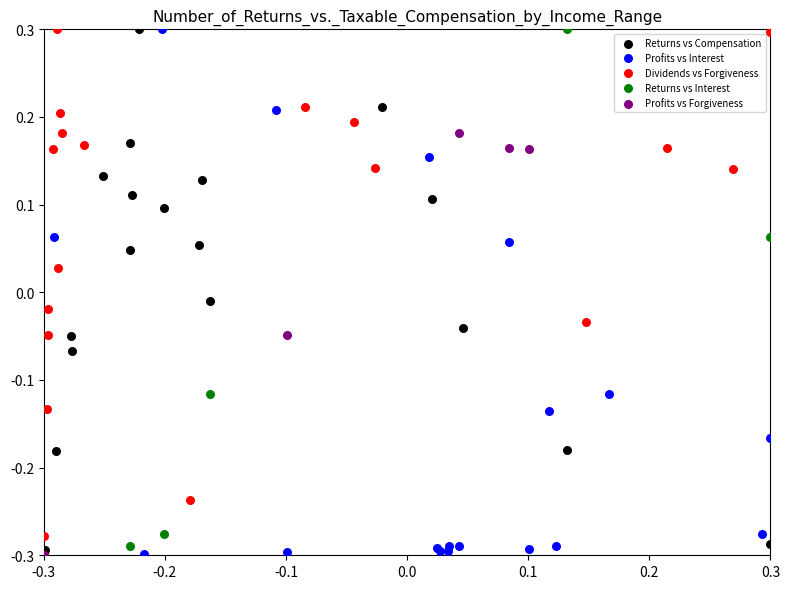

What are all the series names shown in the legend?

Returns vs Compensation, Profits vs Interest, Dividends vs Forgiveness, Returns vs Interest, Profits vs Forgiveness